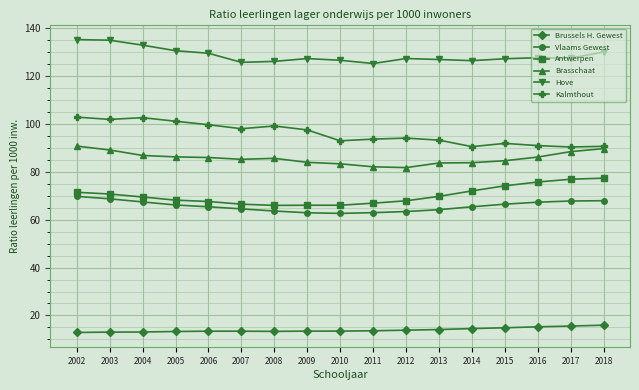

What is the approximate value of Vlaams Gewest at 2005?

66.2